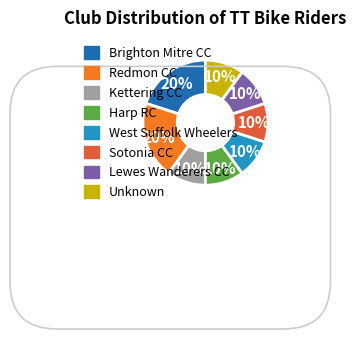

Count the number of slices in the pie.

8